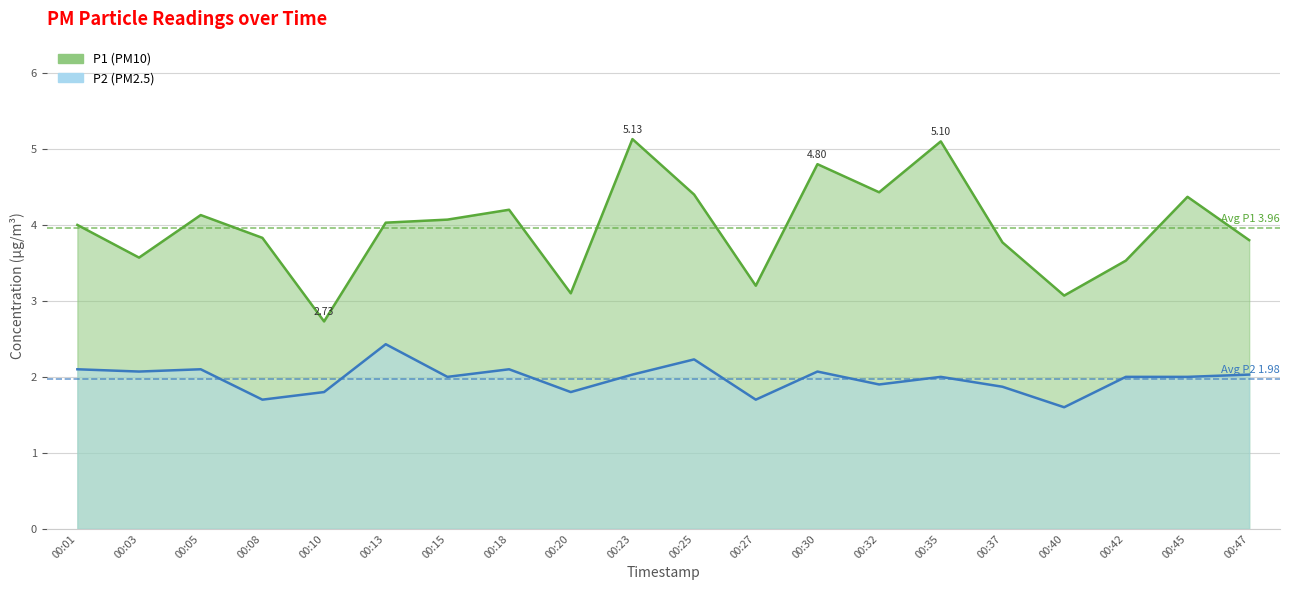

What is the difference between the highest and lowest values at 00:23?

3.1